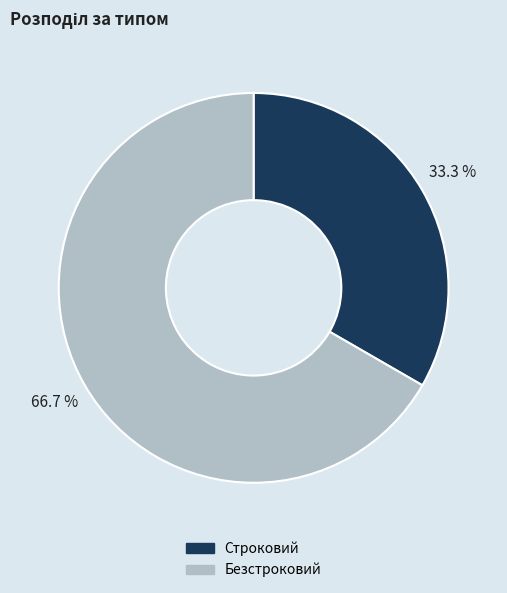

What is the ratio of the value at Безстроковий to the value at Строковий?

2.0